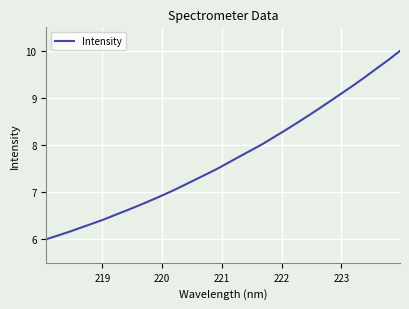

What is the smallest value displayed?

6.0